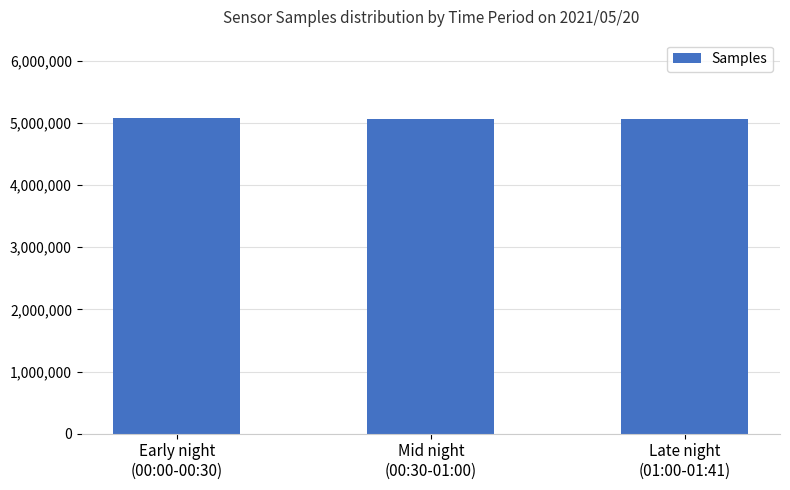

What is the sum of all values?

15209493